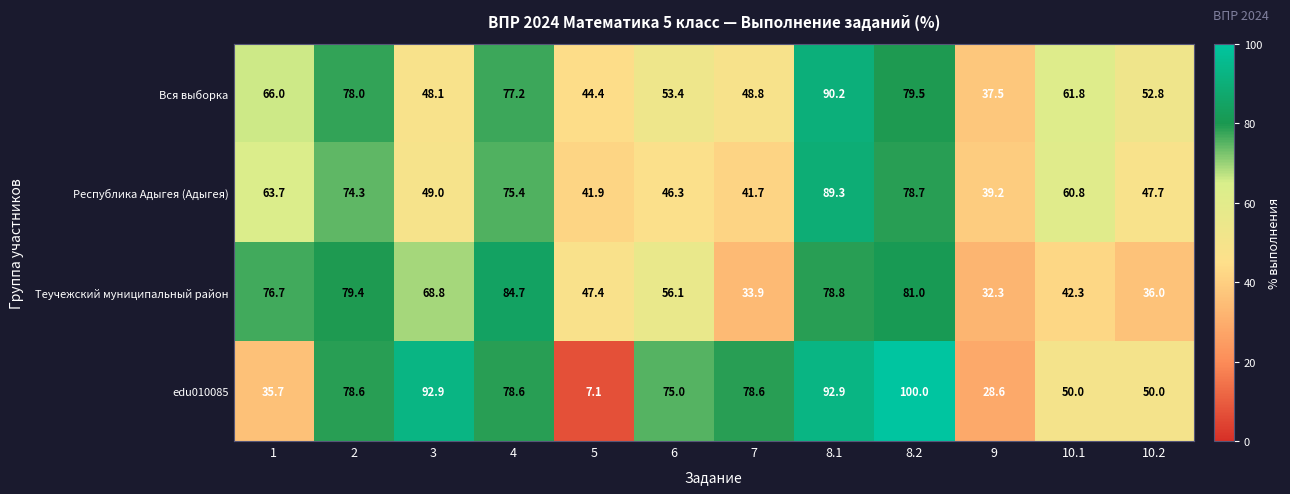

How many data points in edu010085 are less than 78?

6